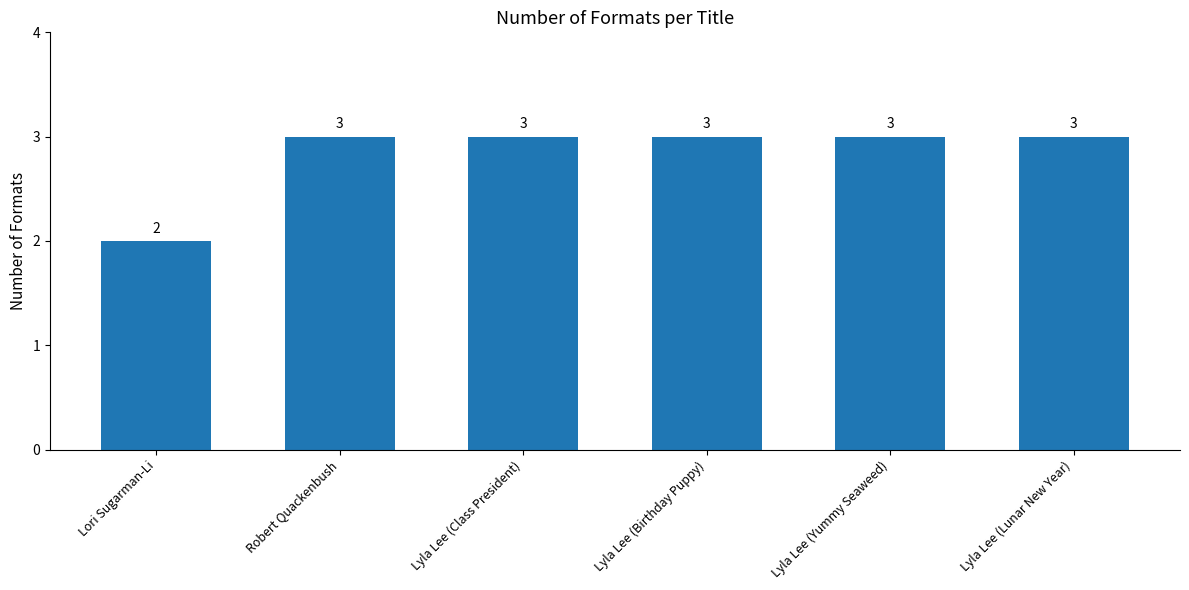

What is the value of the 6th bar from the left?

3